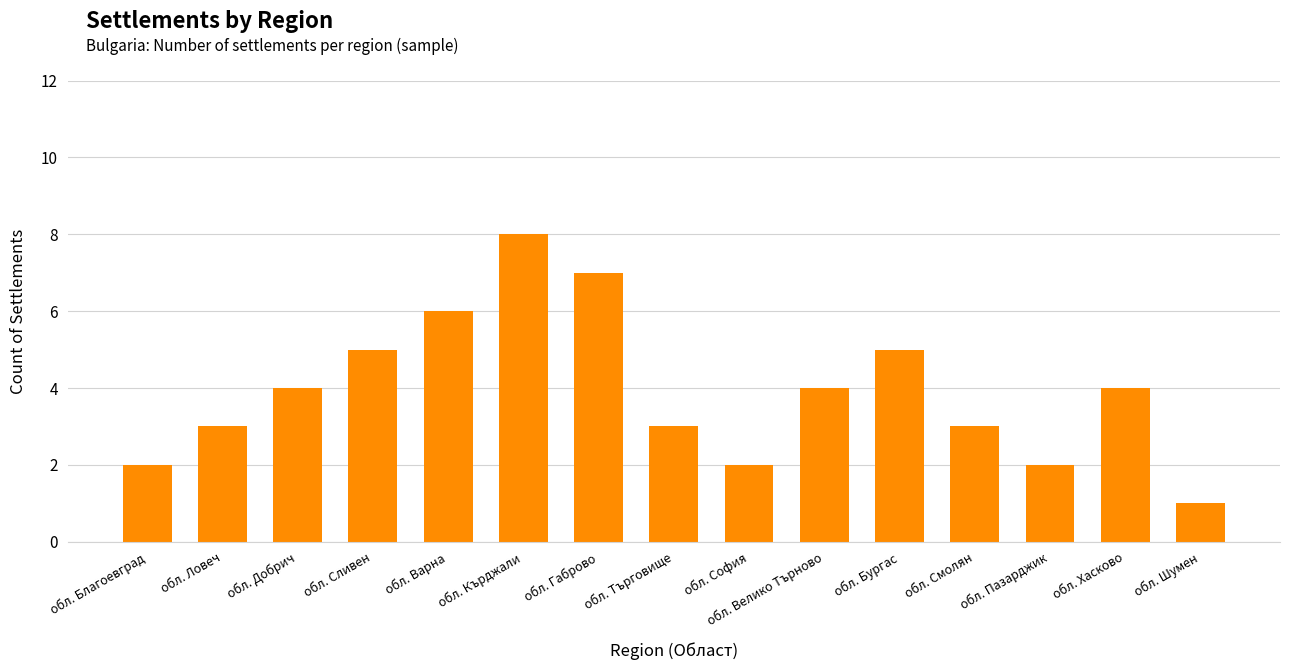

Reading left to right, extract all data points from this chart.

2	3	4	5	6	8	7	3	2	4	5	3	2	4	1